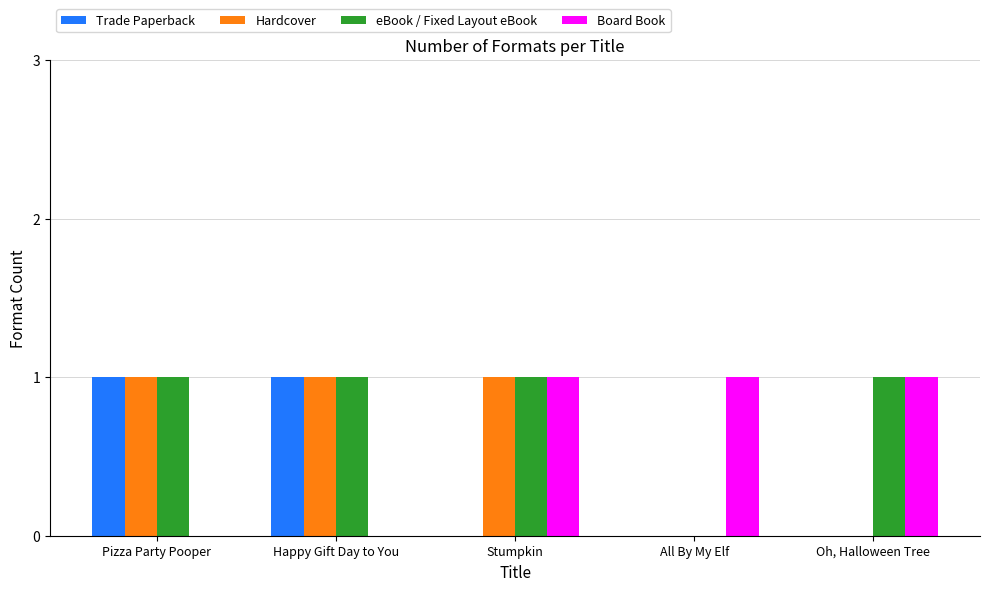

What is the sum of the Trade Paperback values at Oh, Halloween Tree and Happy Gift Day to You?

1